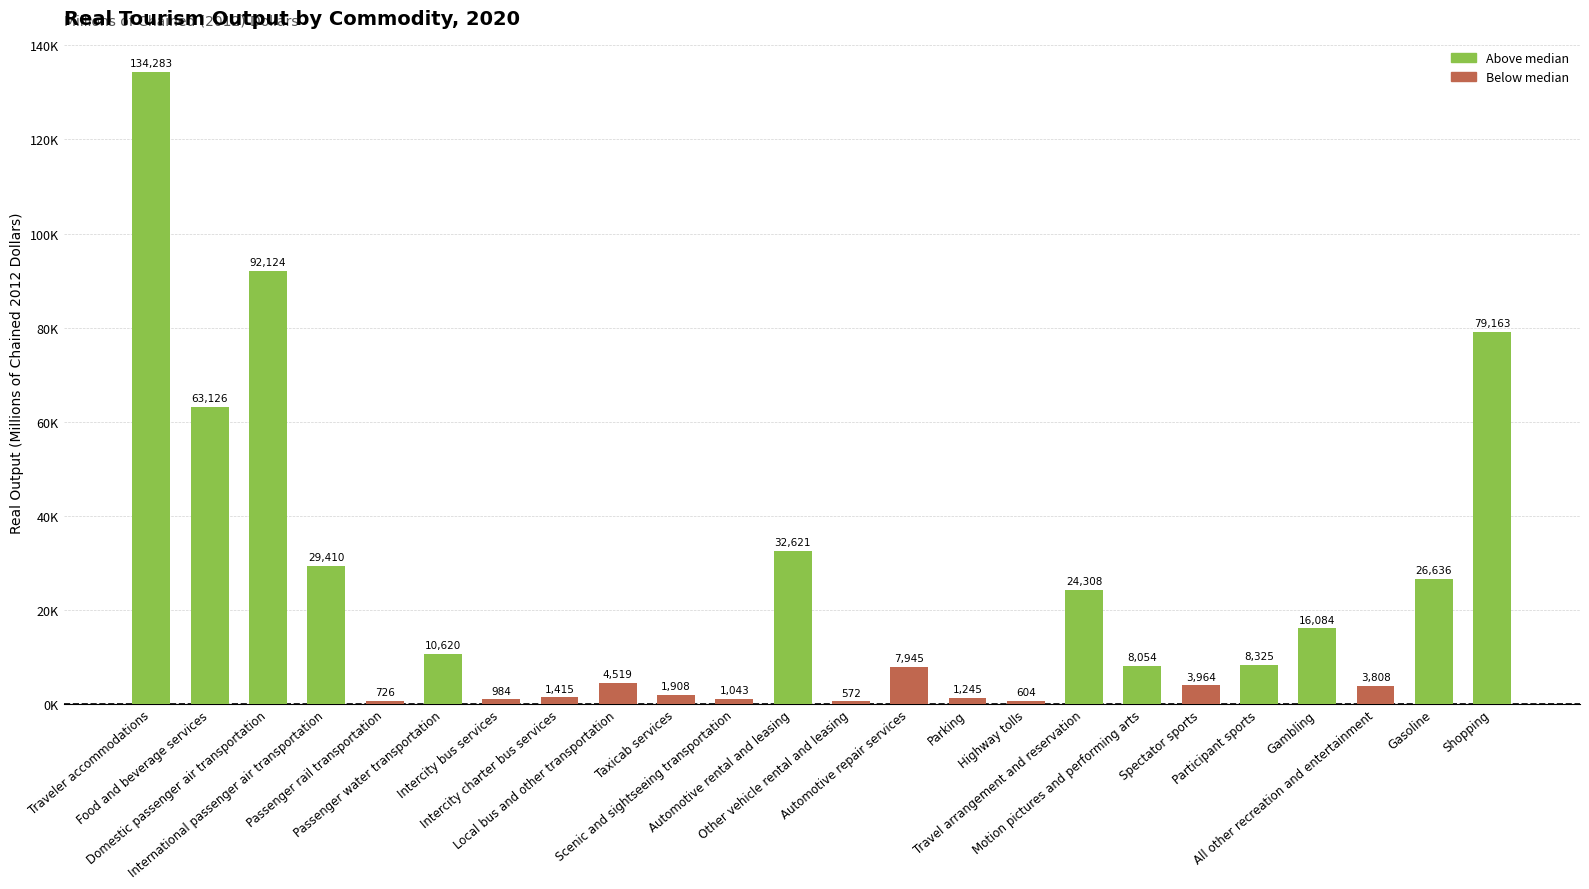

Are the bars horizontal?

No